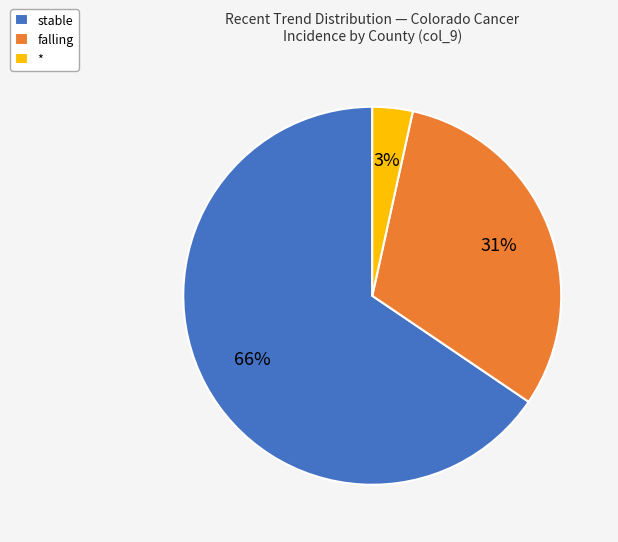

Do * and stable together represent more than half of the pie?

Yes